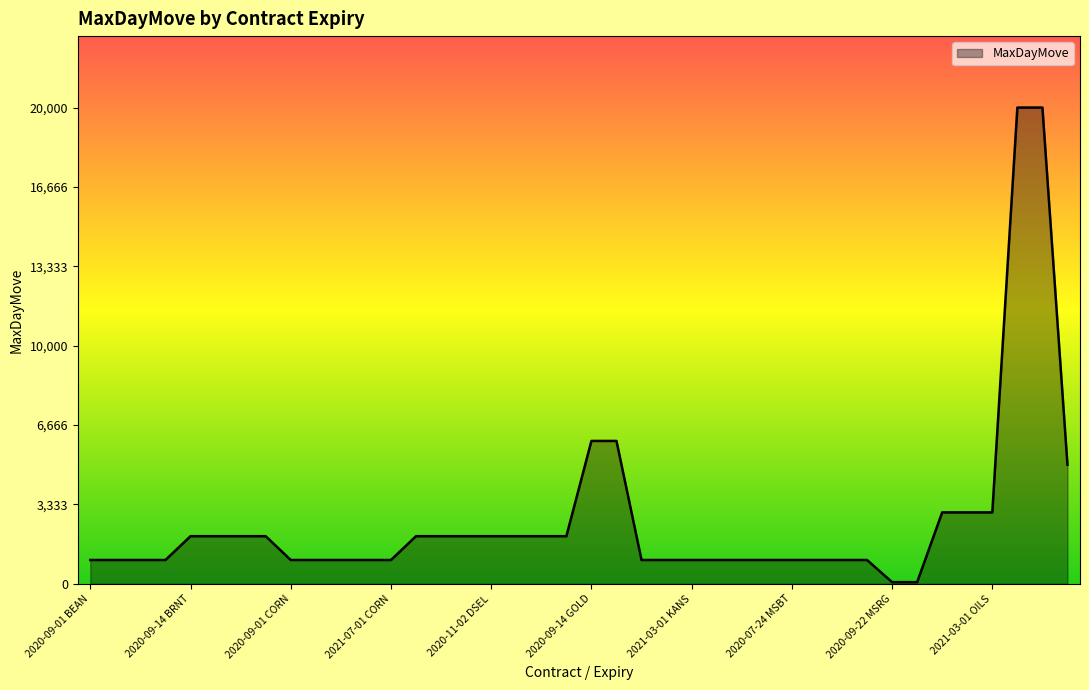

What is the difference between the maximum and minimum values?

19930